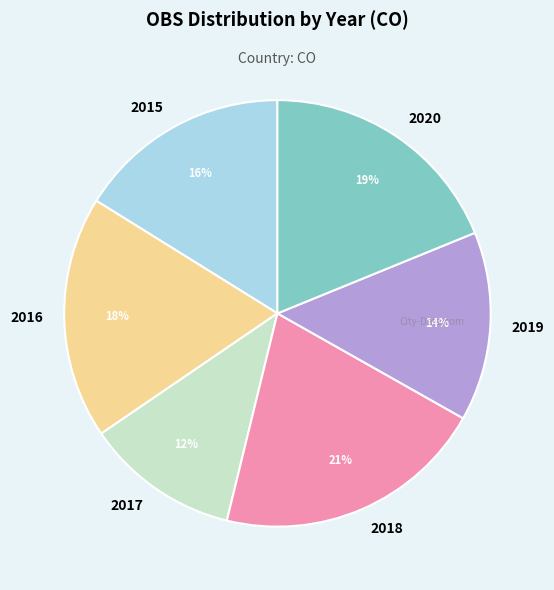

Is there a majority slice in this chart?

No